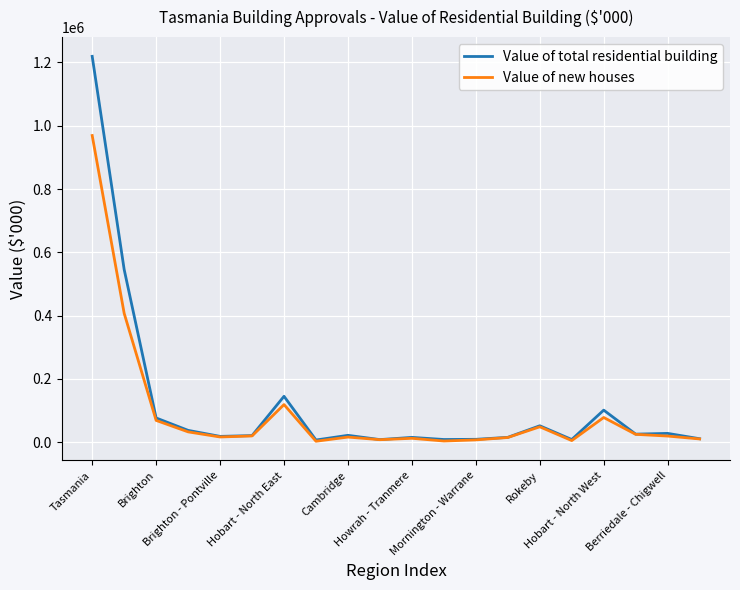

Which series has the widest spread of values?

Value of total residential building